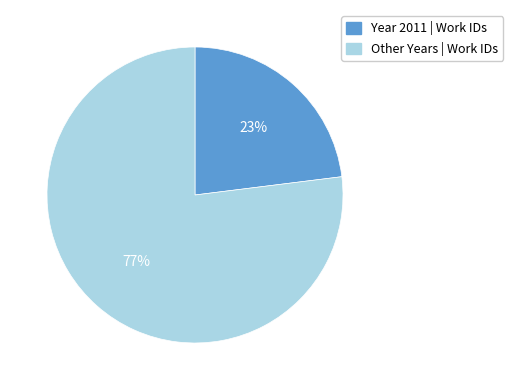

Does any single category account for the majority?

Yes